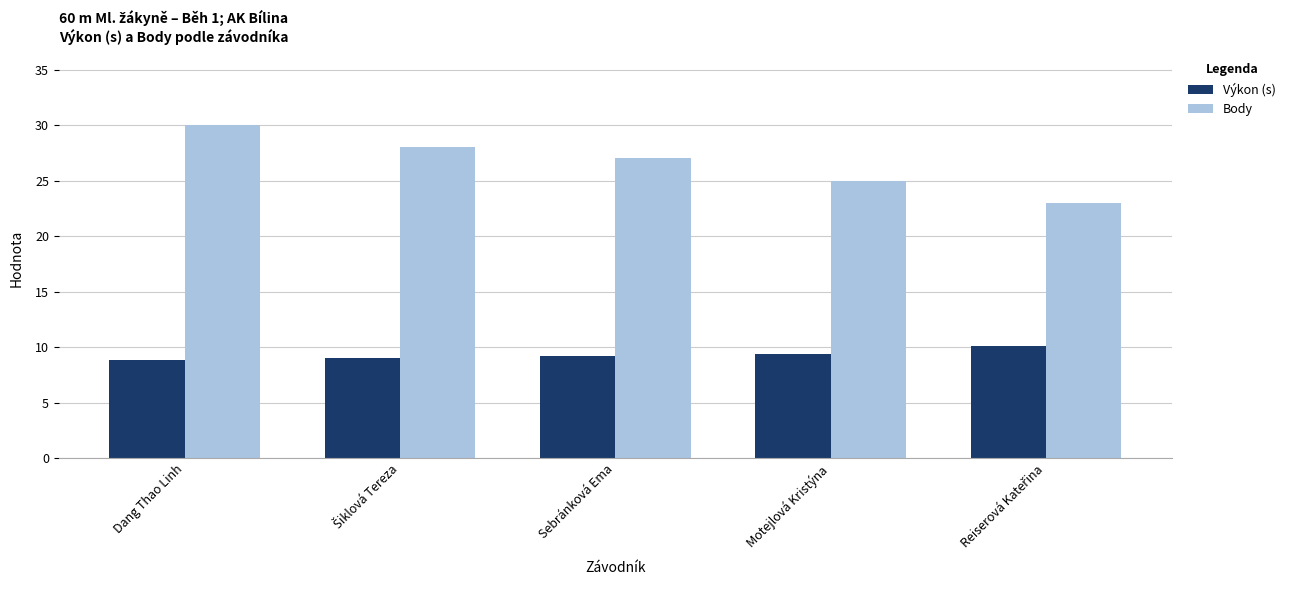

How many data points does each series have?

5